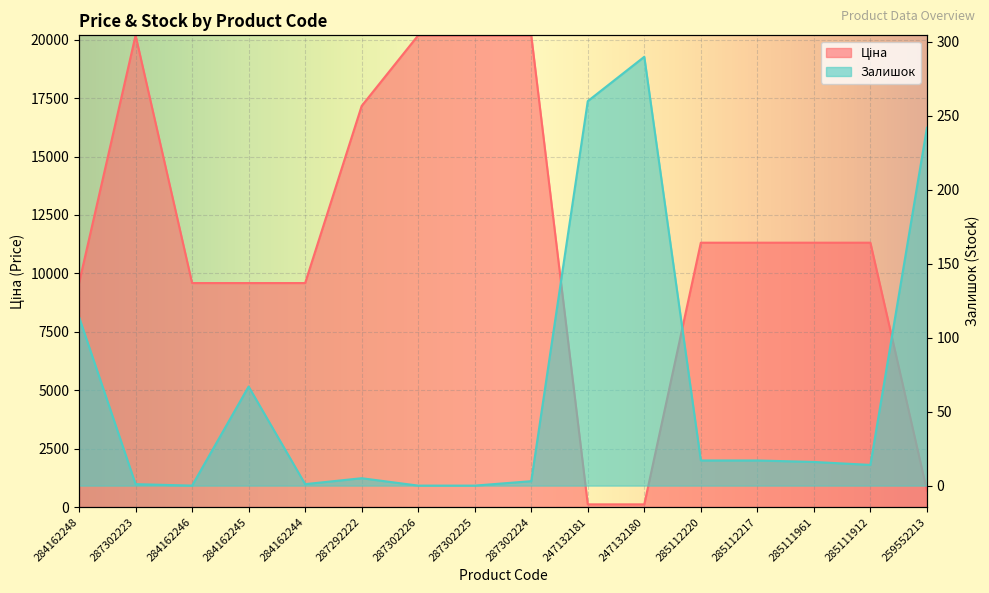

What is the label of the 16th point from the left?

259552213